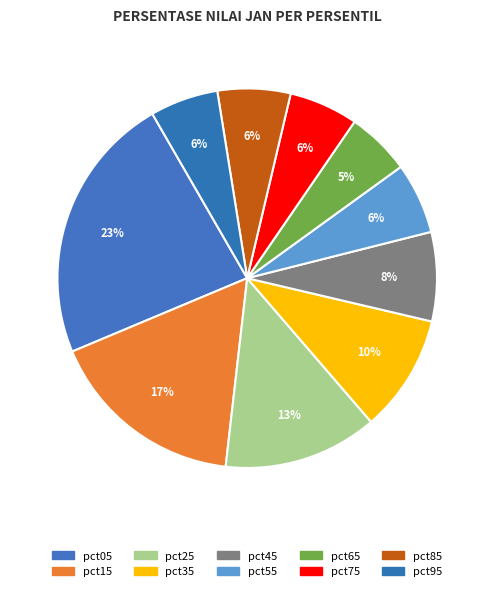

The pct45 slice represents 8% of the pie. True or false?

True